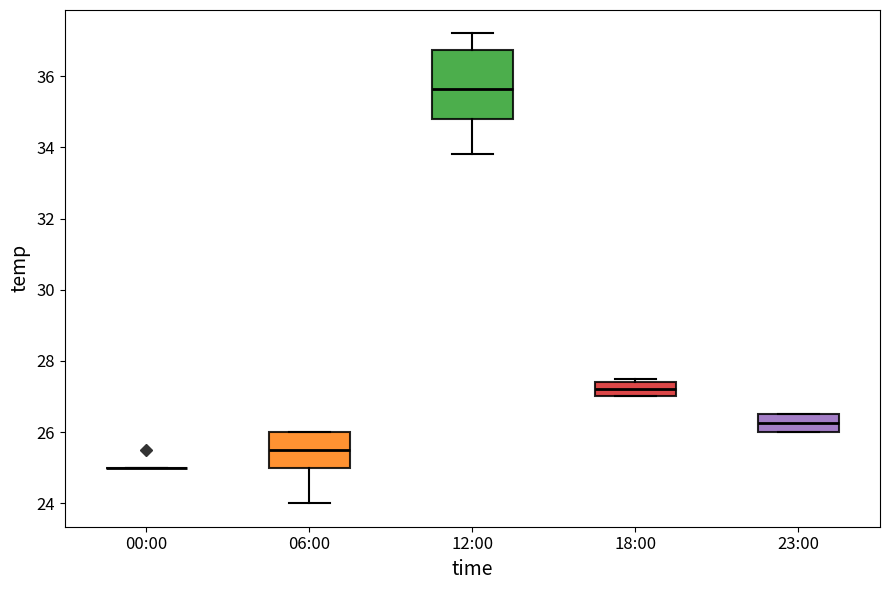

Reading left to right, transcribe this box plot: for each box, give where its median line is, the range the box spans, and where its two whiskers end, as read against the y-axis. The values are not printed on the chart, so give them approximately, as read against the axis.

00:00: box collapsed to a line at 25.0, whiskers 25.0 to 25.0
06:00: median 25.6, box 25.0 to 26.0, whiskers 24.0 to 26.0
12:00: median 35.6, box 34.8 to 36.8, whiskers 33.8 to 37.2
18:00: median 27.2, box 27.0 to 27.4, whiskers 27.0 to 27.6
23:00: median 26.2, box 26.0 to 26.6, whiskers 26.0 to 26.6